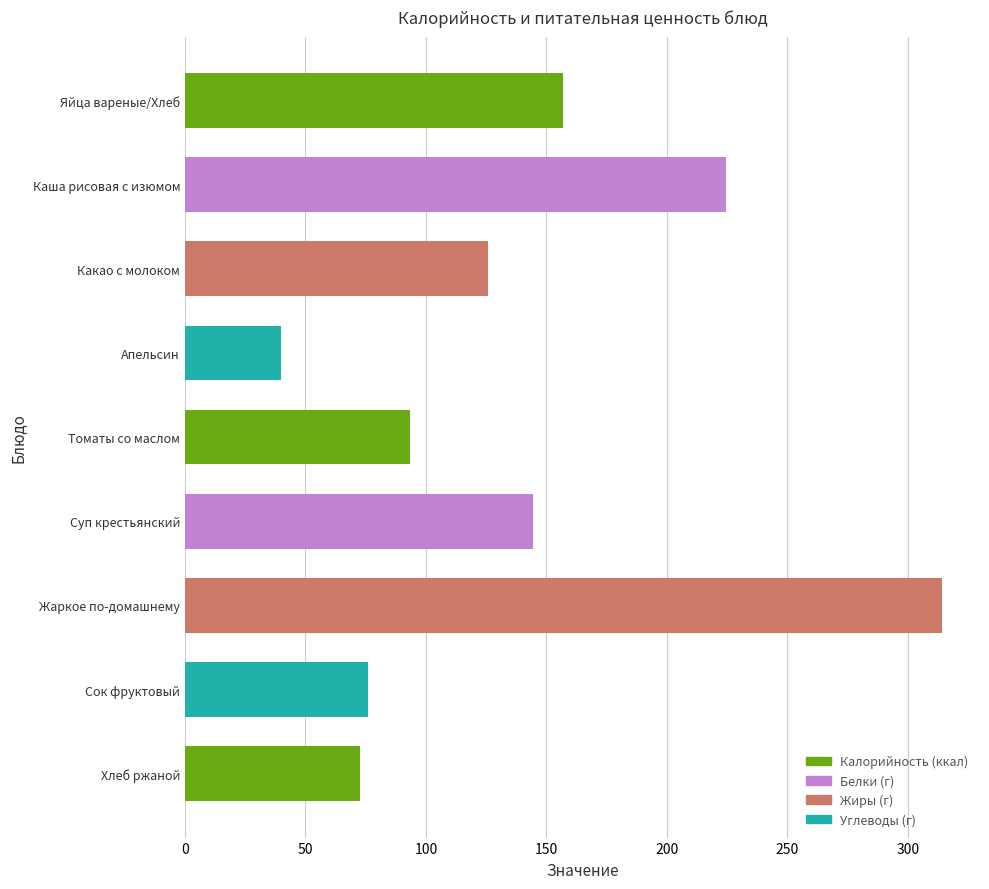

What position from the bottom is Какао с молоком?

7